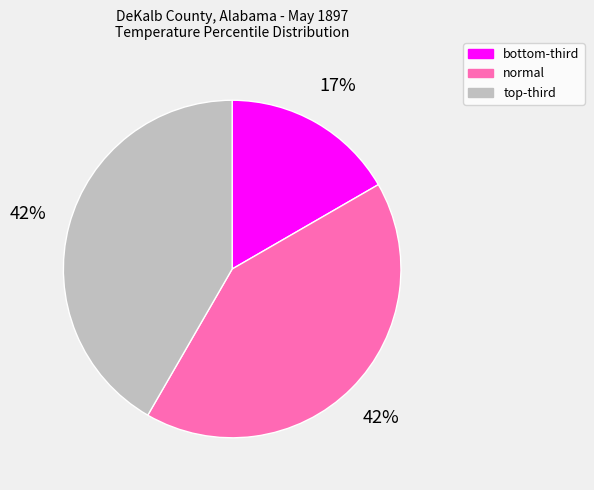

How many slices are in this pie chart?

3